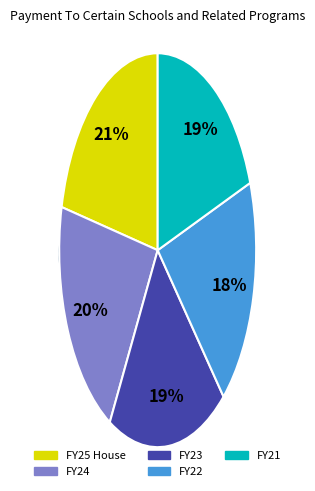

To the nearest percent, what is the difference between the largest and smallest slice percentages?

3%